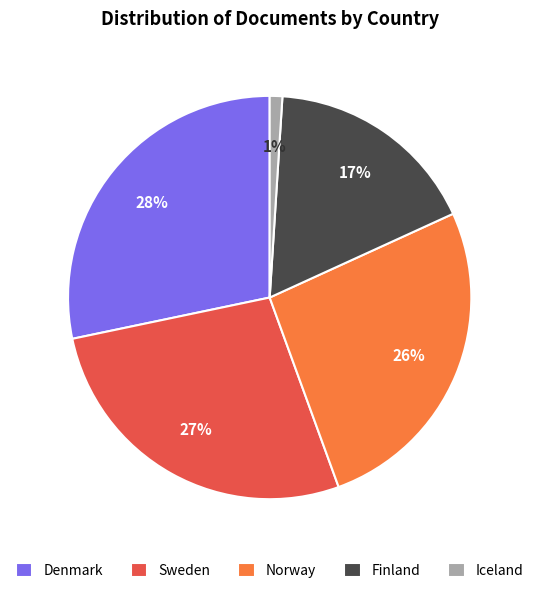

To the nearest percent, what is the difference between the largest and smallest slice percentages?

27%